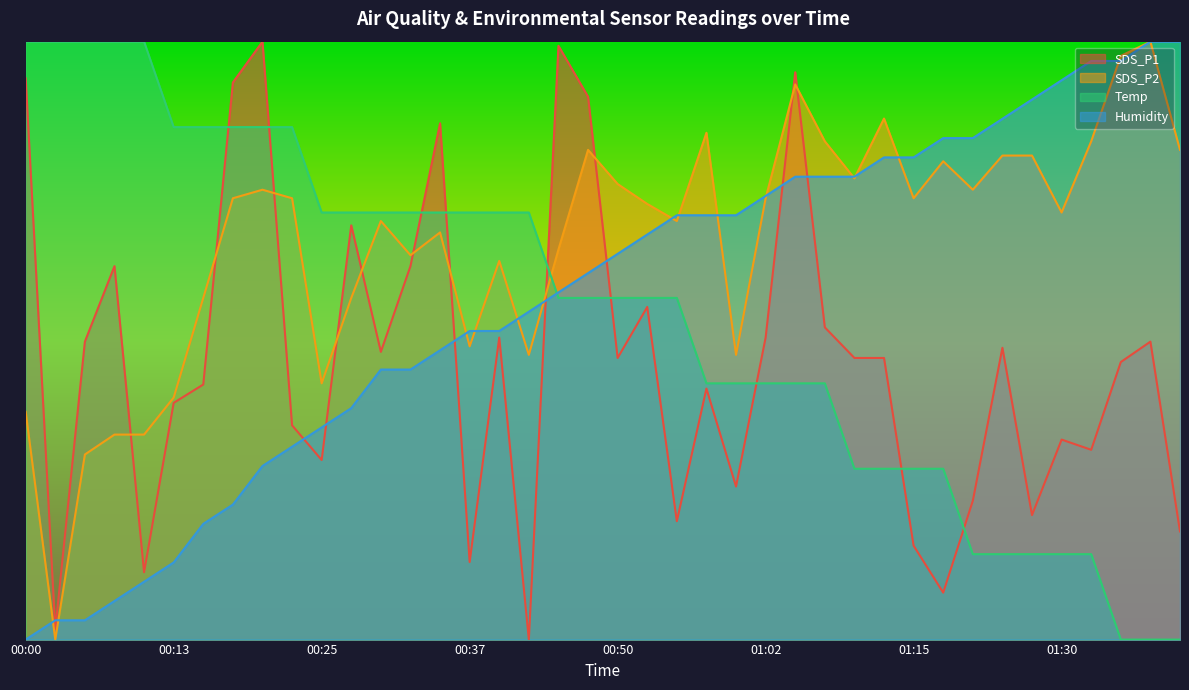

Is the value of SDS_P2 at 00:08 greater than the value of Temp at 00:42?

No